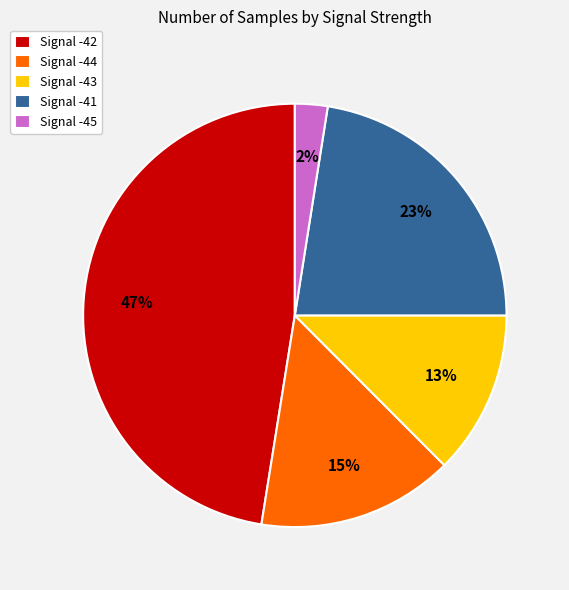

Which has a higher value, Signal -45 or Signal -43?

Signal -43